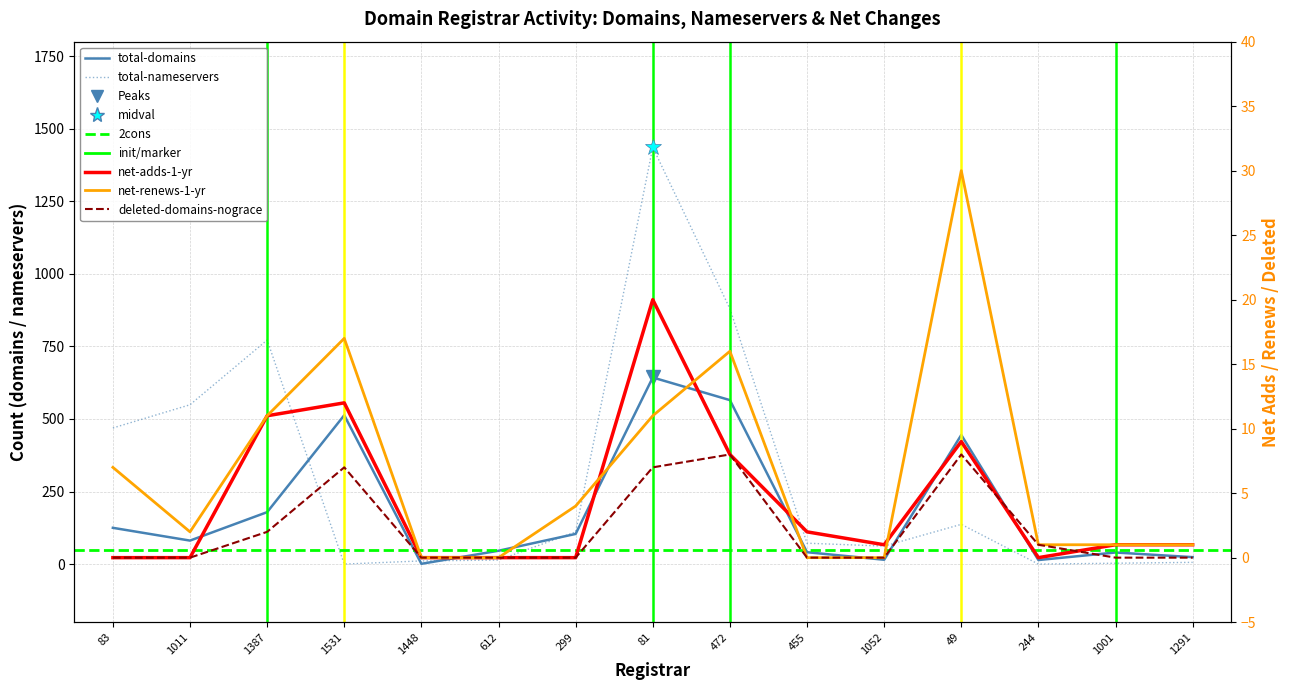

Is this an area chart (filled region under the line)?

No